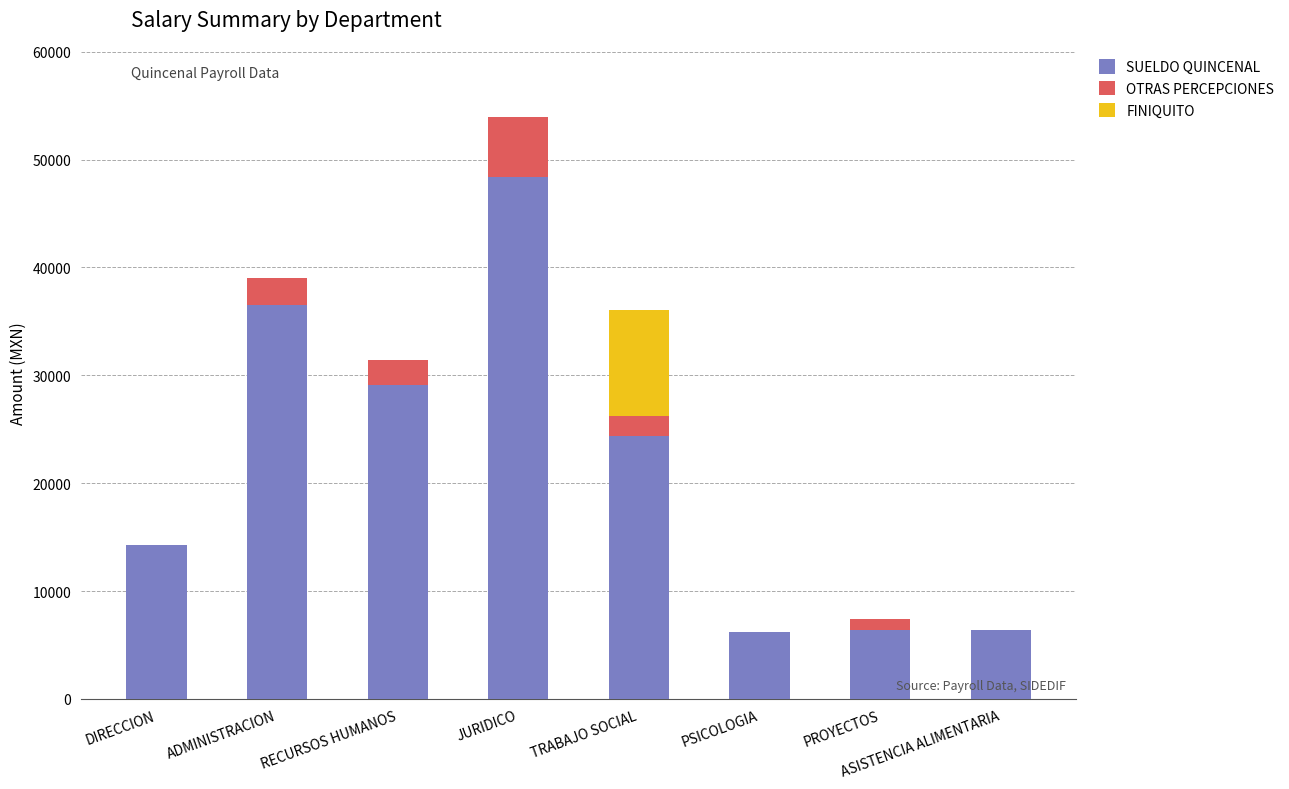

What is the sum of all SUELDO QUINCENAL values?

171633.0